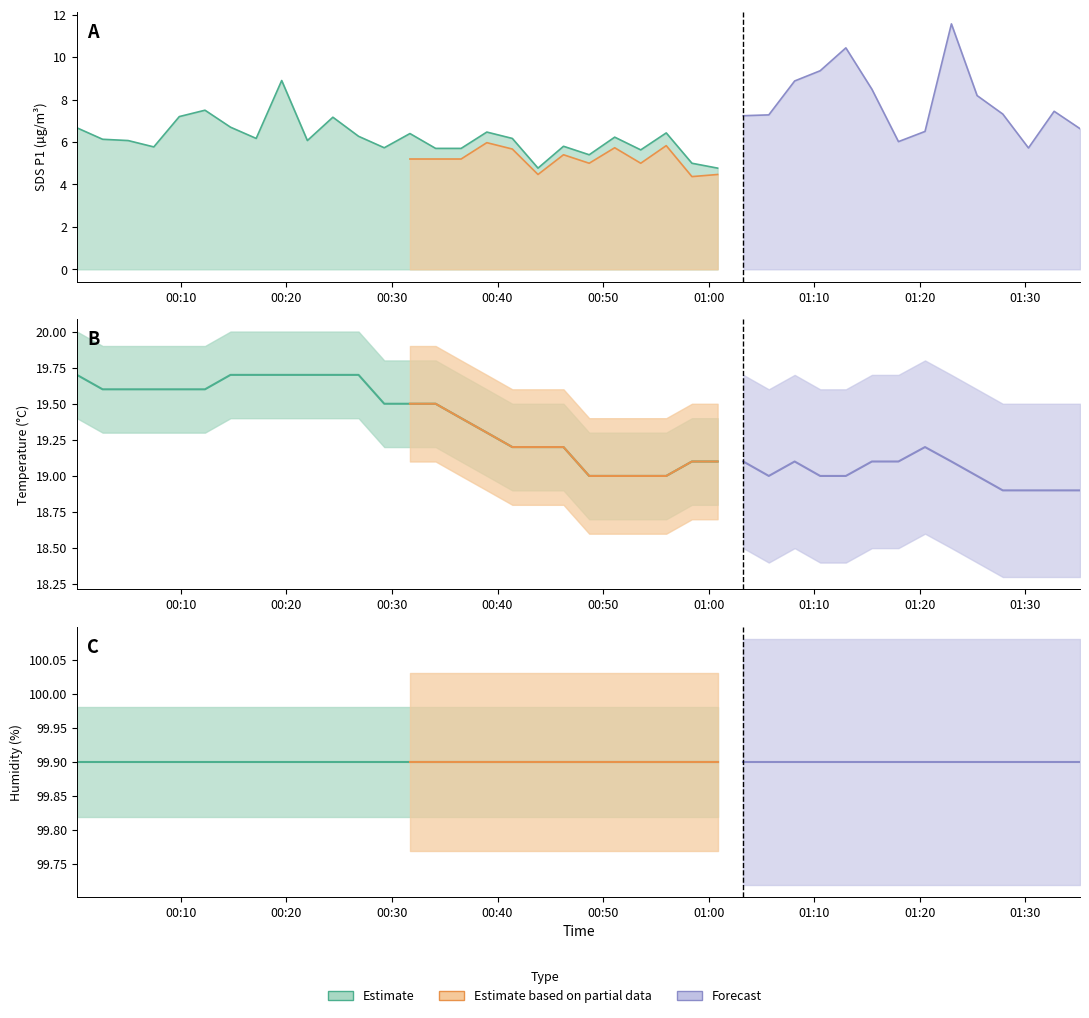

What is the value of the Temp point at the 24th from the left?

19.0